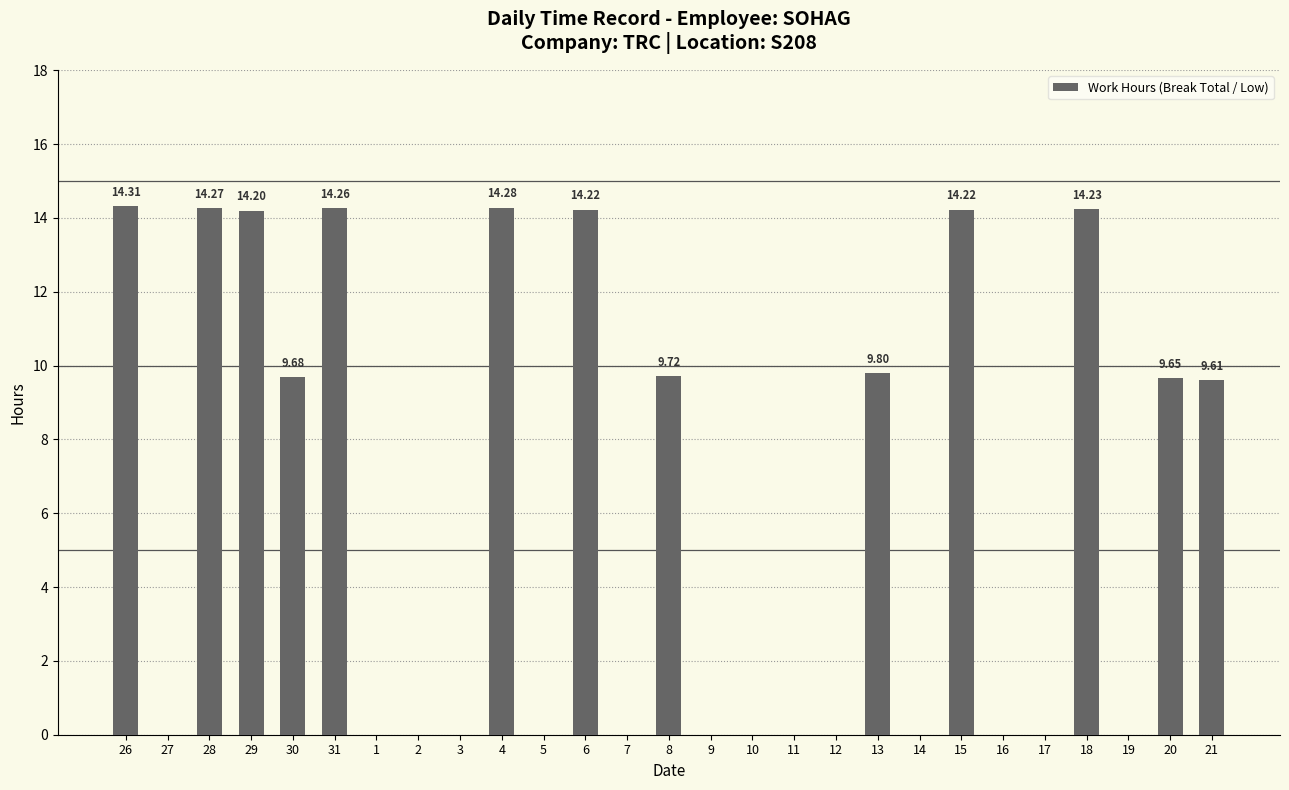

Which has a higher value, 5 or 31?

31